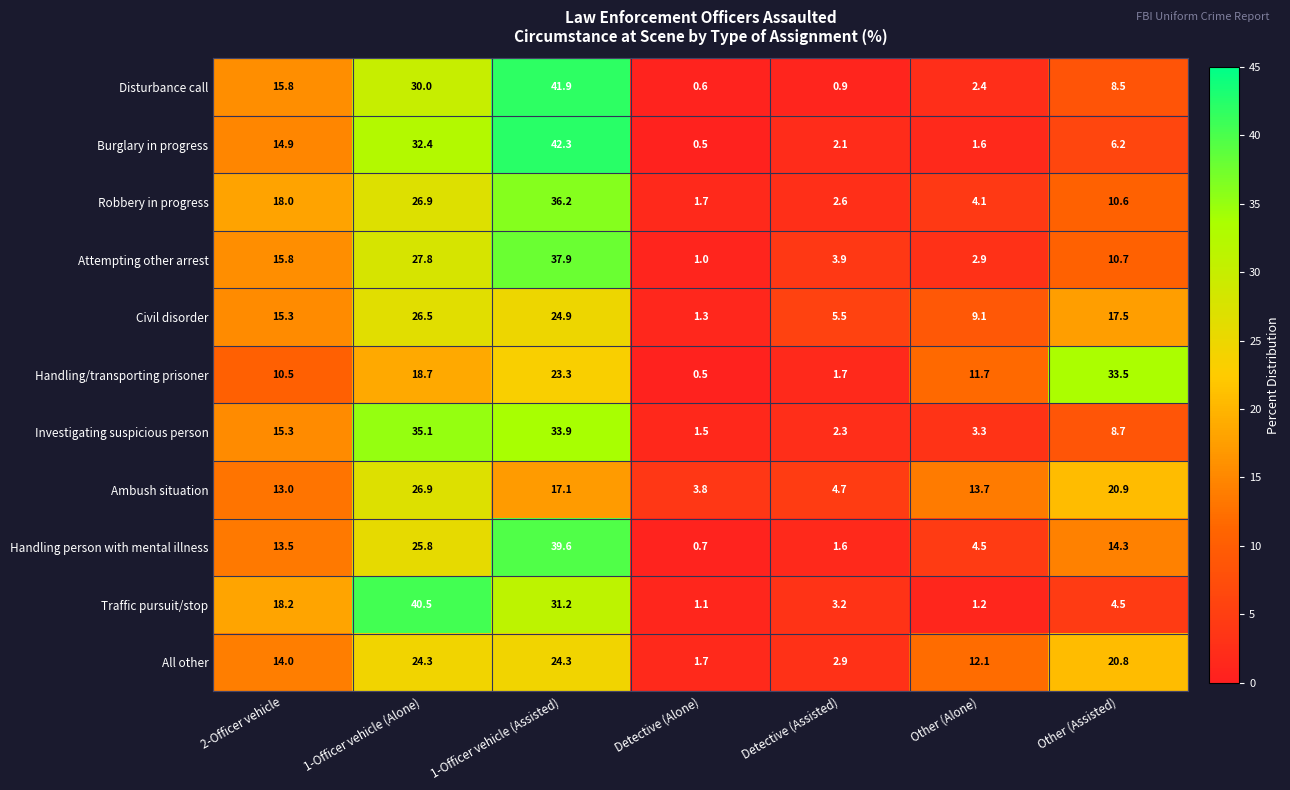

The value of Investigating suspicious person at 2-Officer vehicle is 21.4. True or false?

False